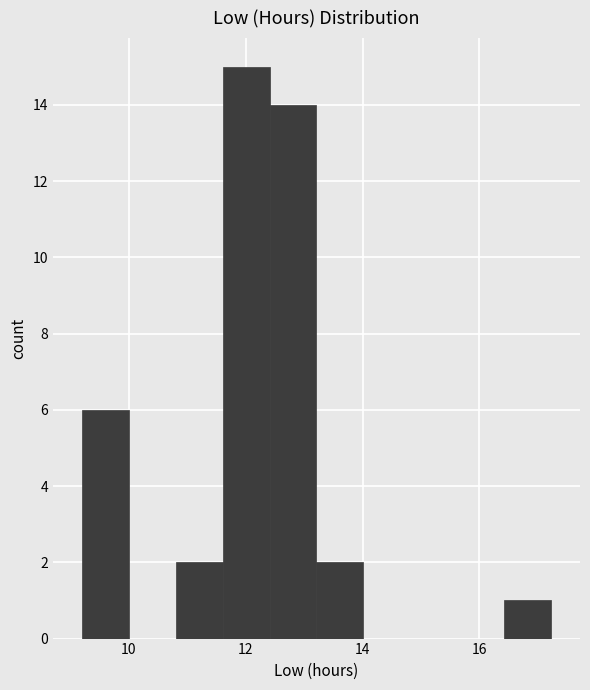

What is the height of the bar covering 10.8 to 11.6 on the x-axis? Neither the bar edges nor the heights are printed on the chart, so give them approximately, as read against the axes.

2